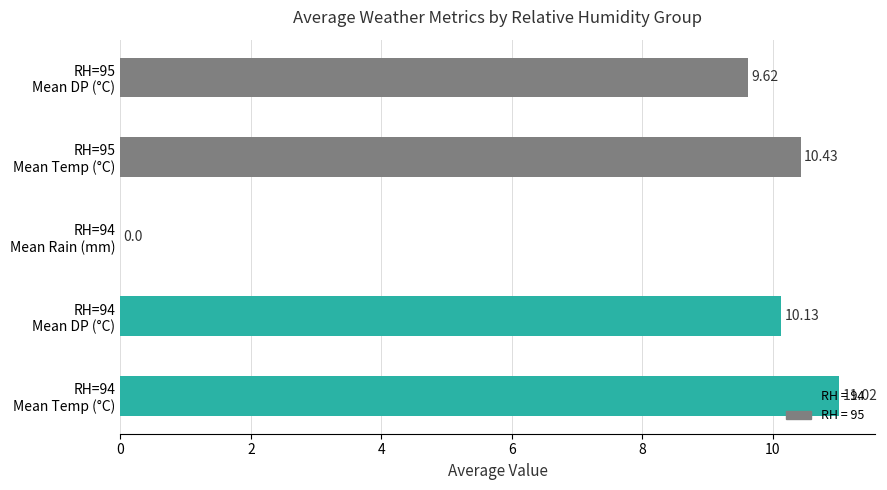

What is the sum of all values?

41.2